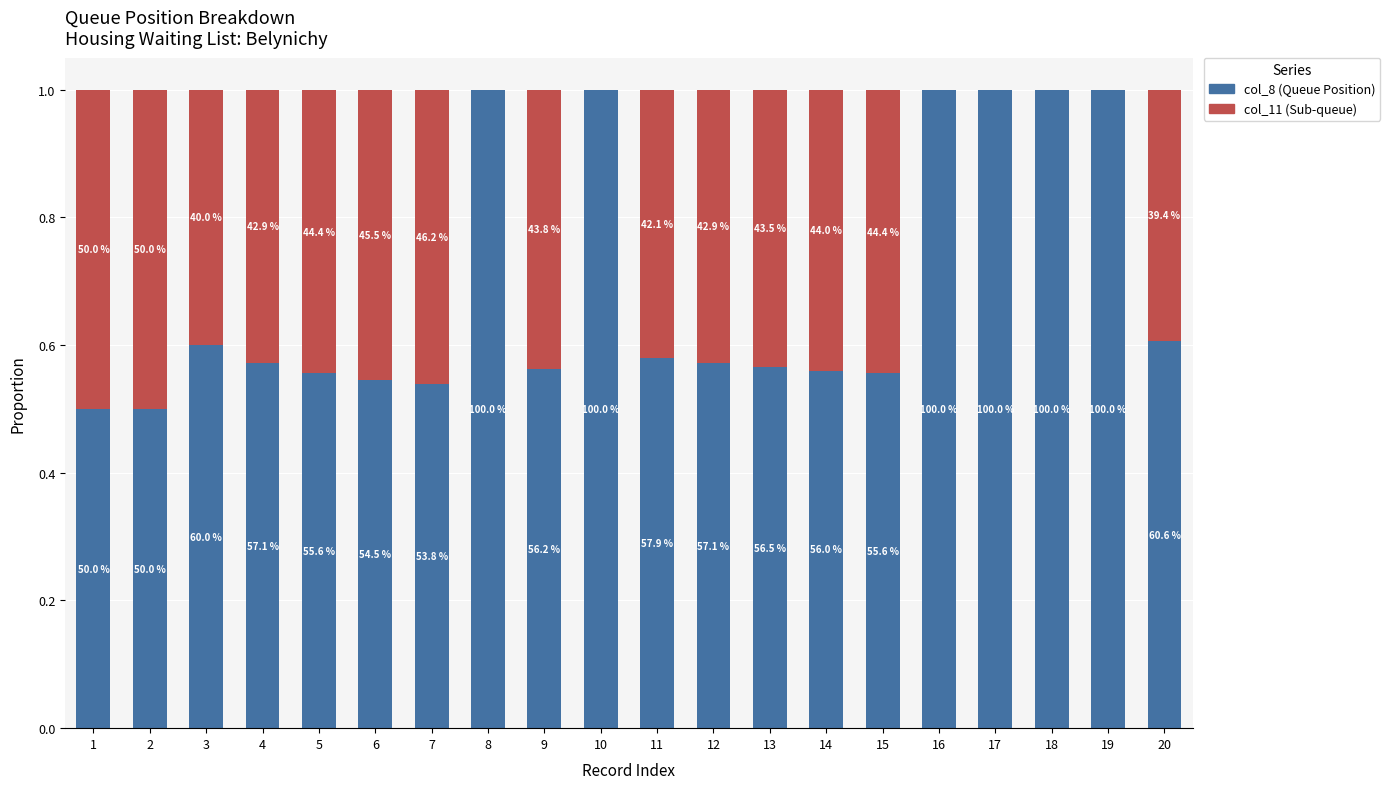

How many col_11 (Sub-queue) values are between 0 and 1?

20